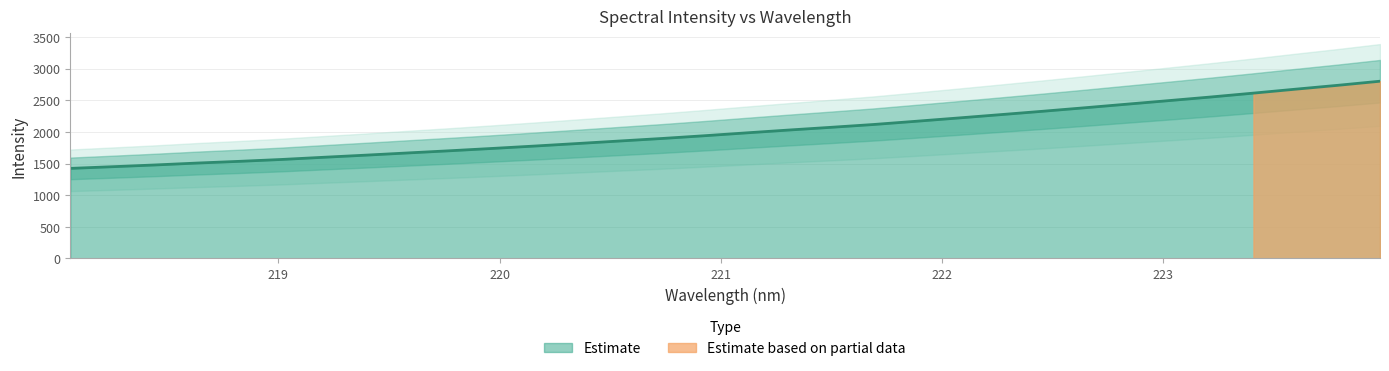

How many series are shown in this chart?

1